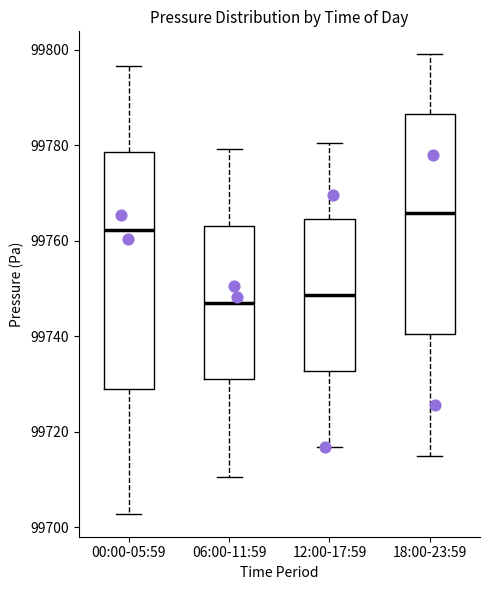

Which box has the highest median line?

18:00-23:59